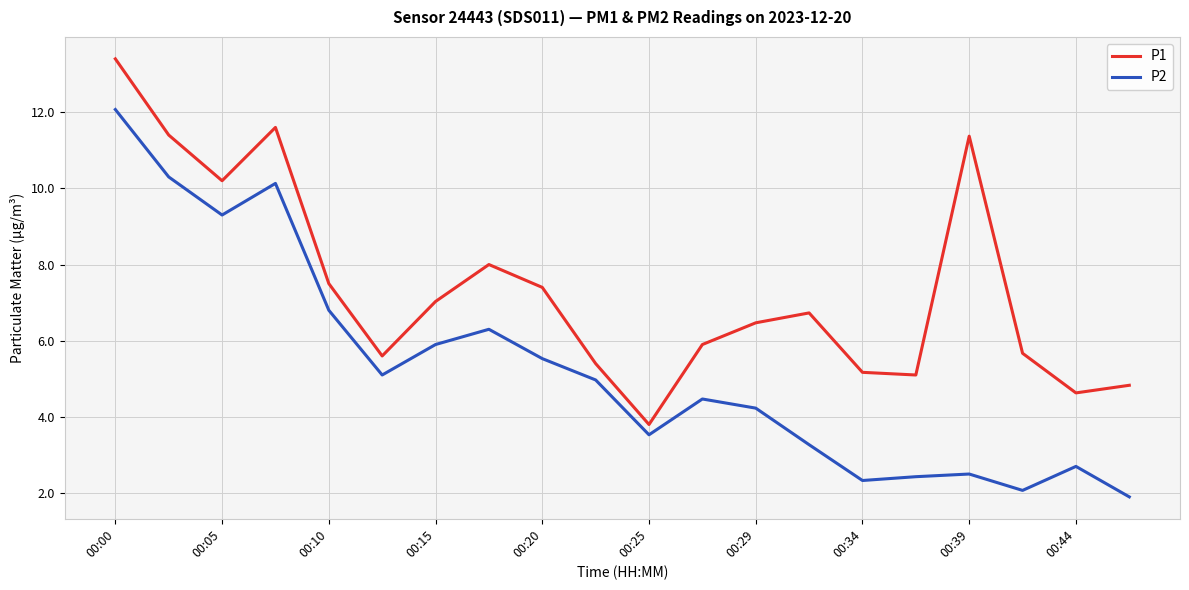

Does the chart display data point markers on the line(s)?

No